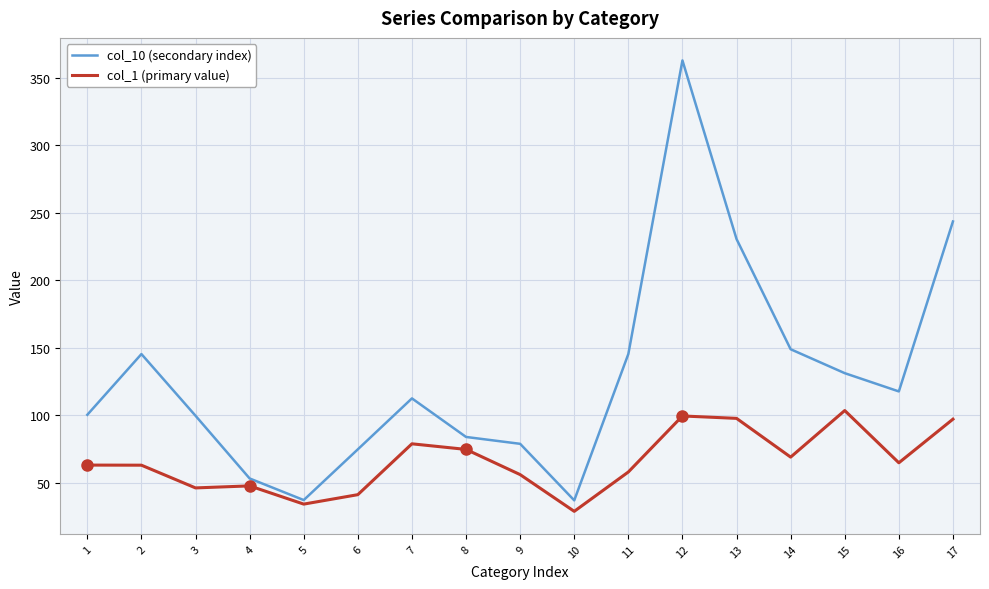

List the series in order of their overall mean, lowest first.

col_1 (primary value), col_10 (secondary index)